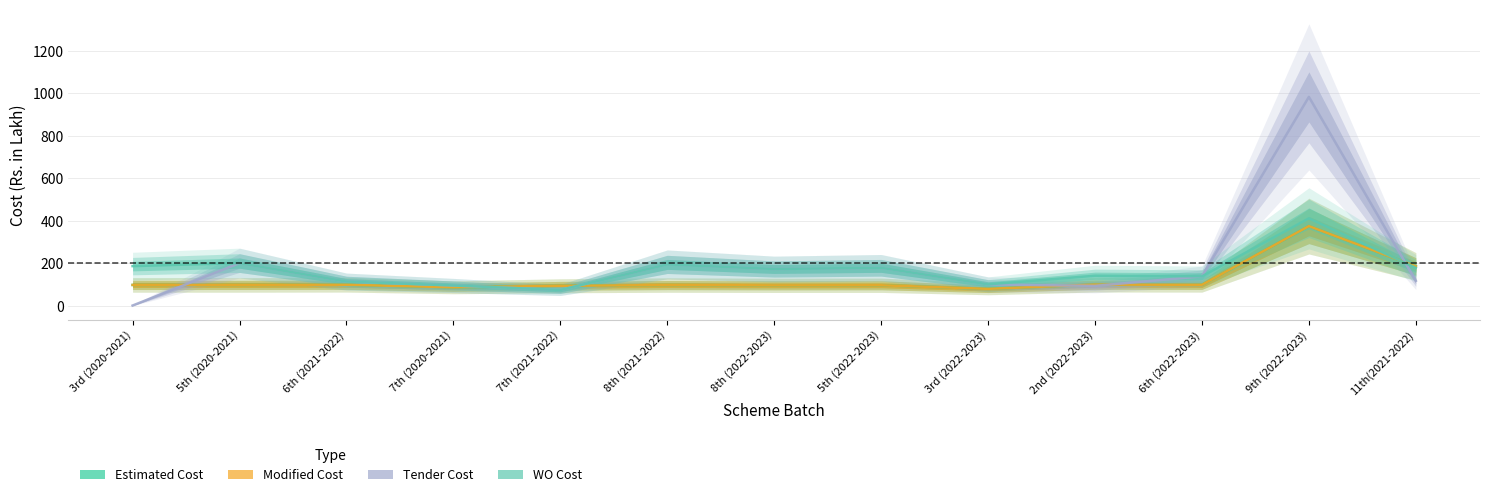

Count the number of data series in this chart.

4